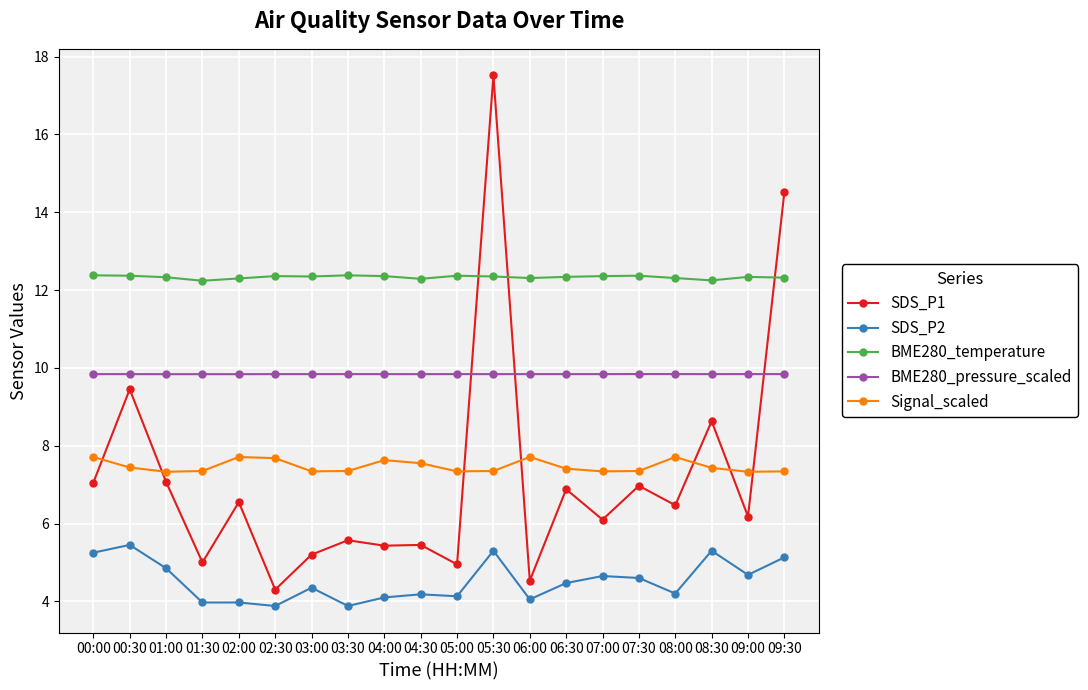

What is the minimum value for BME280_pressure_scaled?

9.8